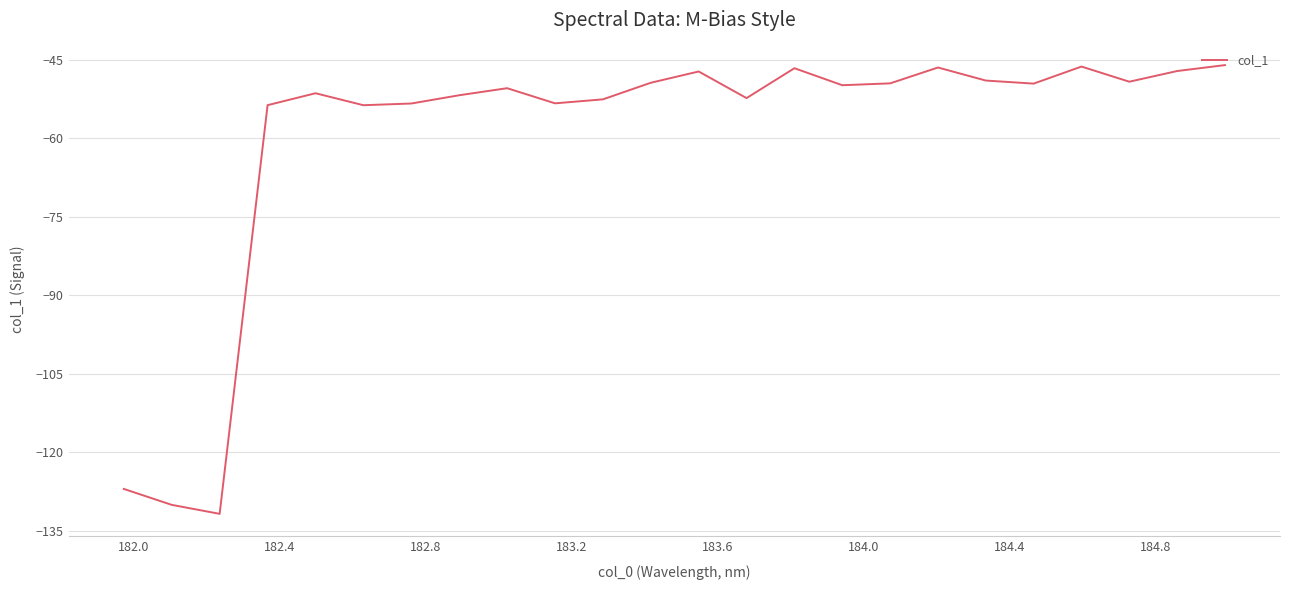

What is the greatest value displayed?

-46.0